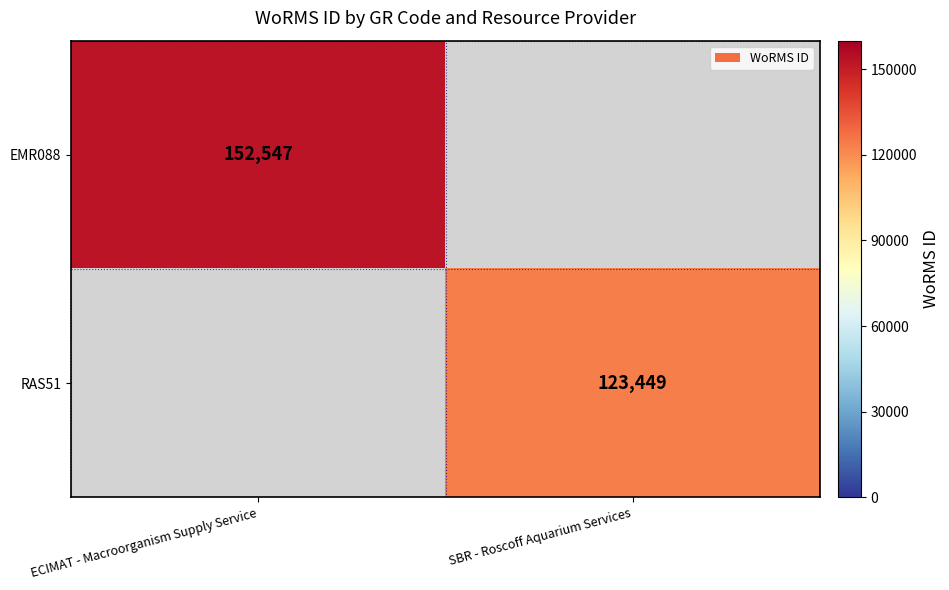

What is the sum of all RAS51 values?

123449